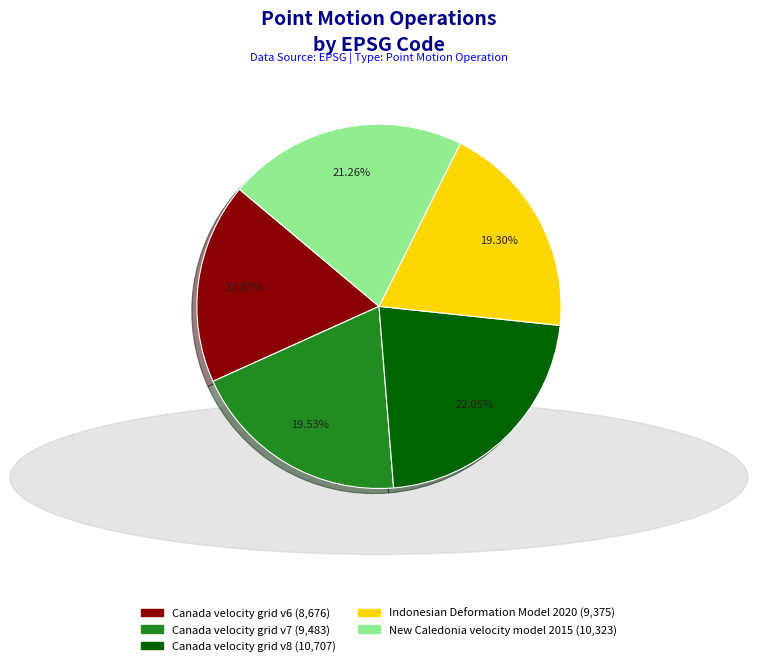

Is it true that Indonesian Deformation Model 2020 is 32% of the pie?

False